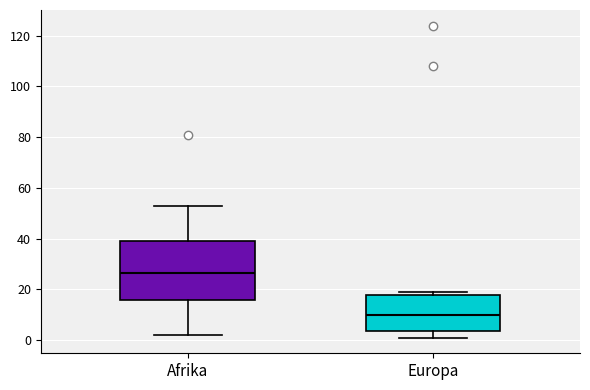

Comparing the boxes themselves (not the whiskers), which one is the tallest?

Afrika